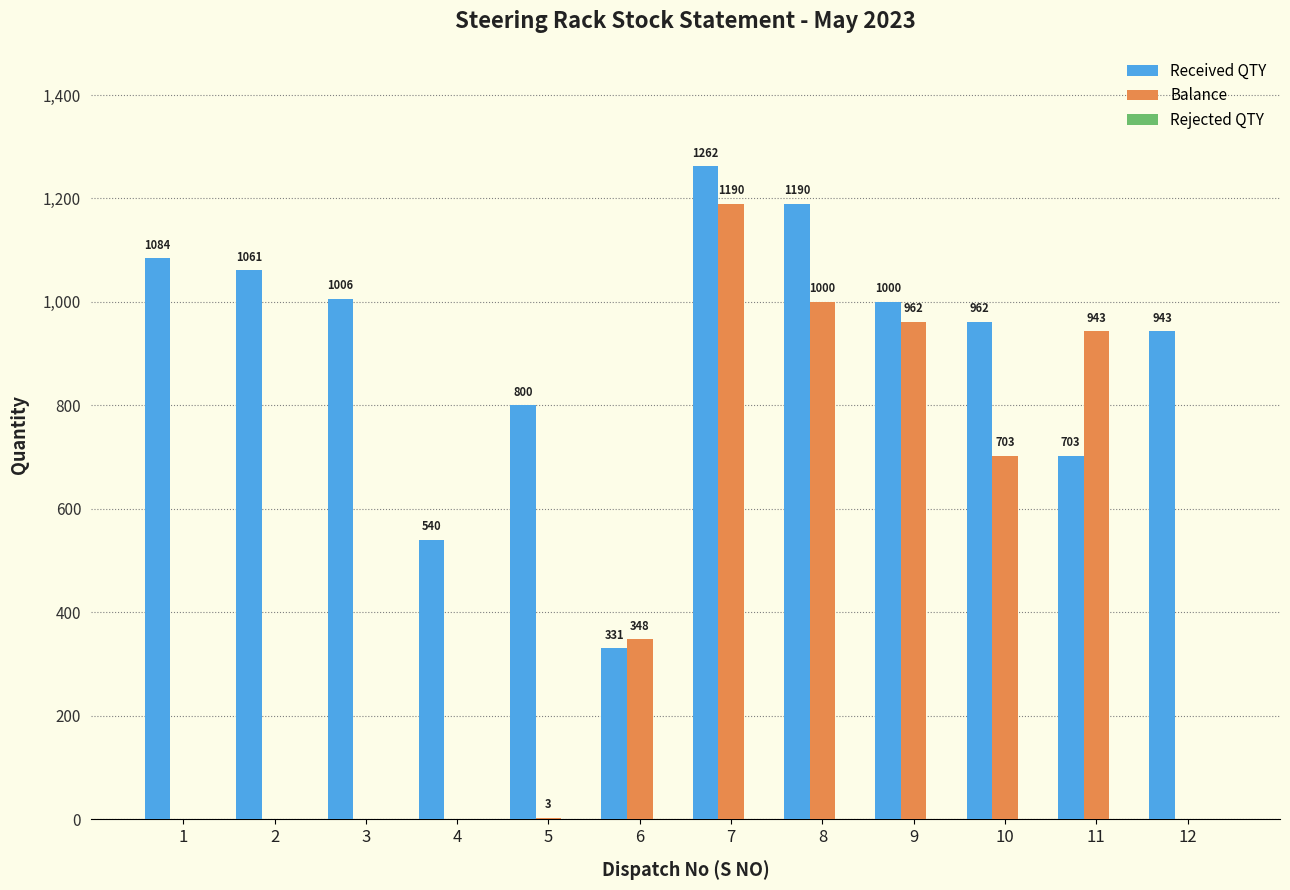

What is the average value of the Received QTY series?

907